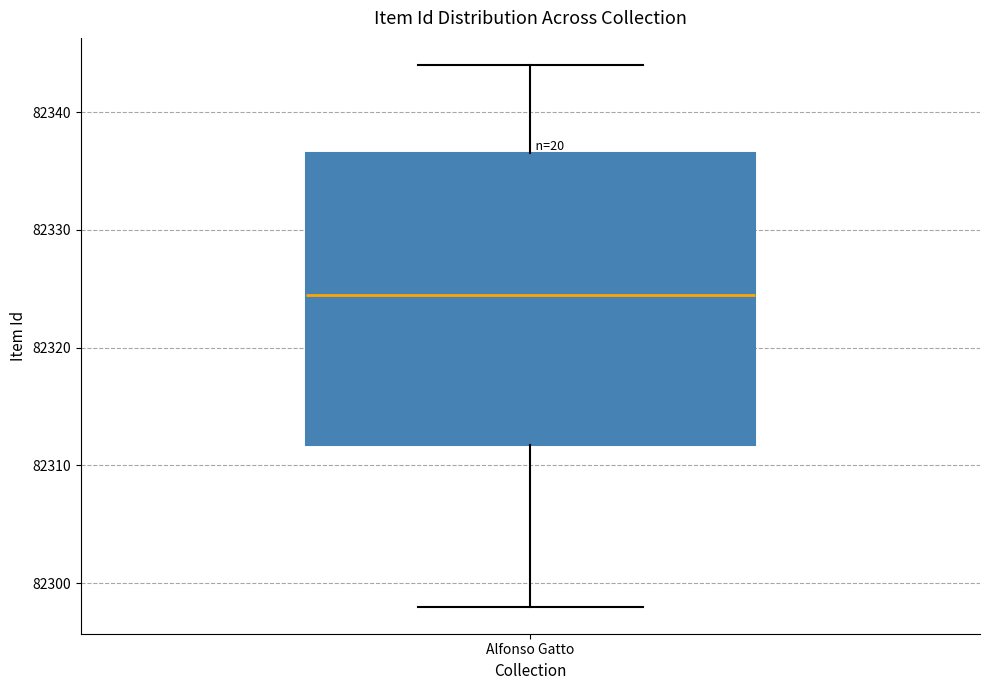

Where does the upper whisker of the box for Alfonso Gatto end on the y-axis? The values are not printed on the chart, so give them approximately, as read against the axis.

82344